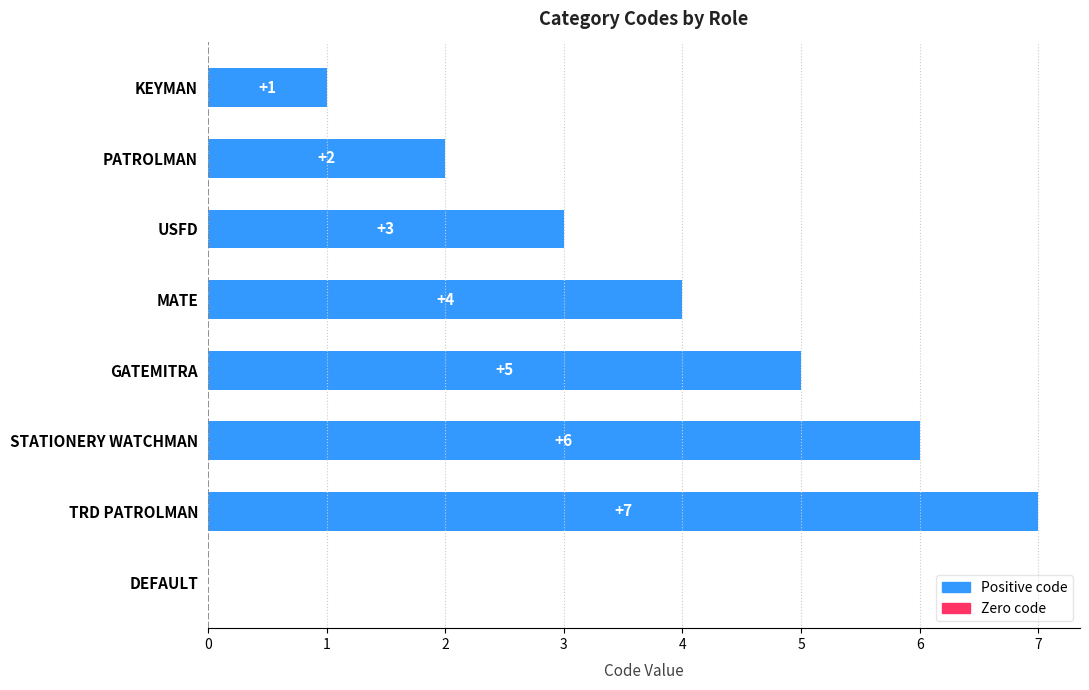

How many values are between 2 and 6?

5